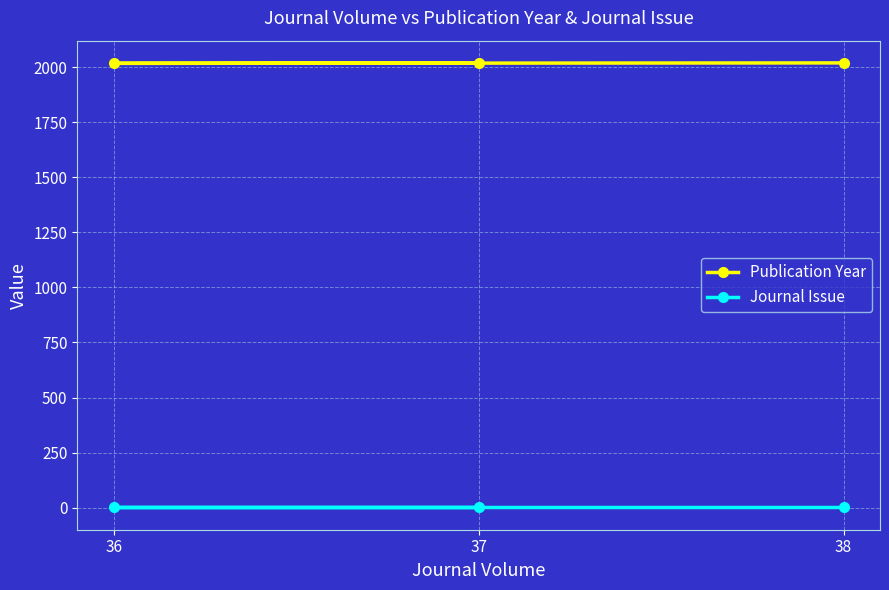

Reading left to right, extract all data points from this chart.

Publication Year: 2019	2017	2018
Journal Issue: 1	1	1